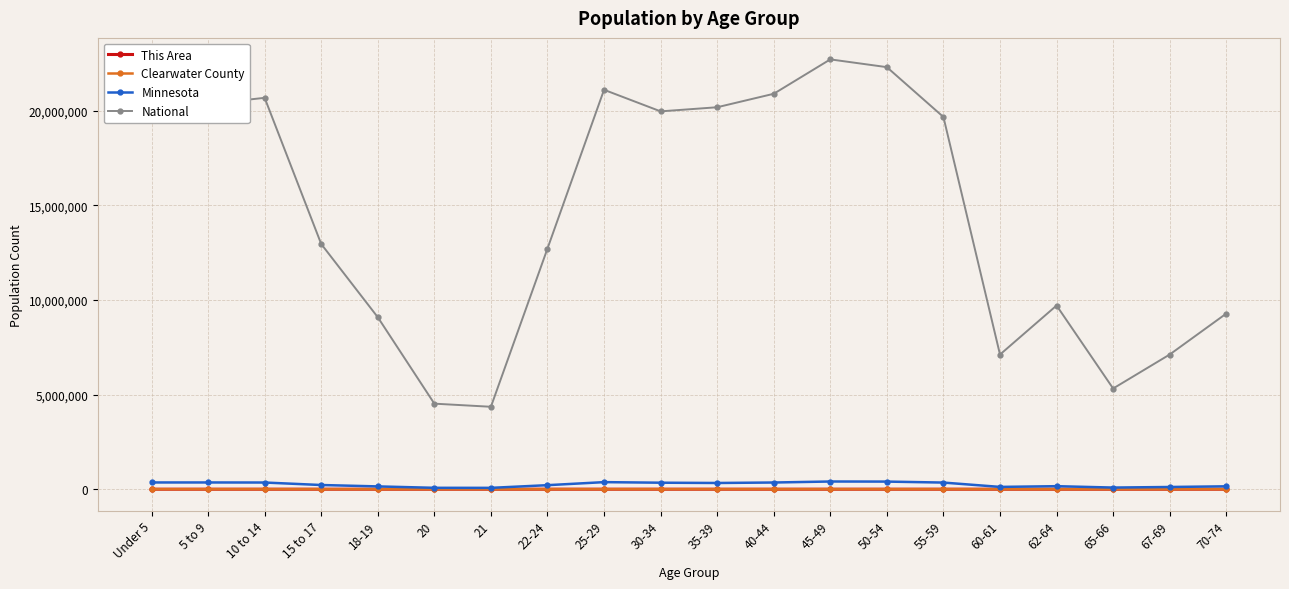

Where is the first local maximum for National?

10 to 14